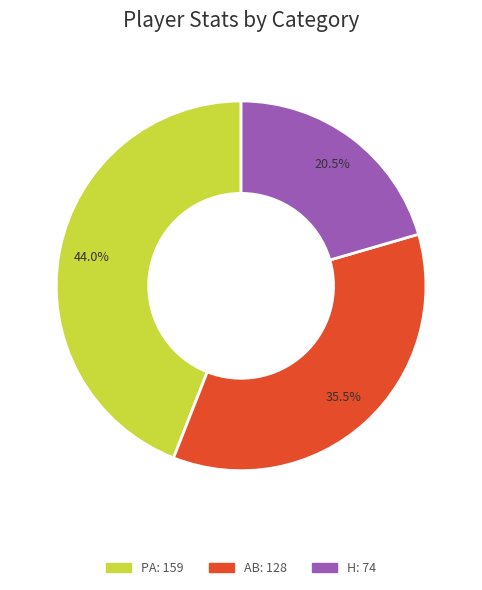

What is the largest slice in the pie chart?

PA